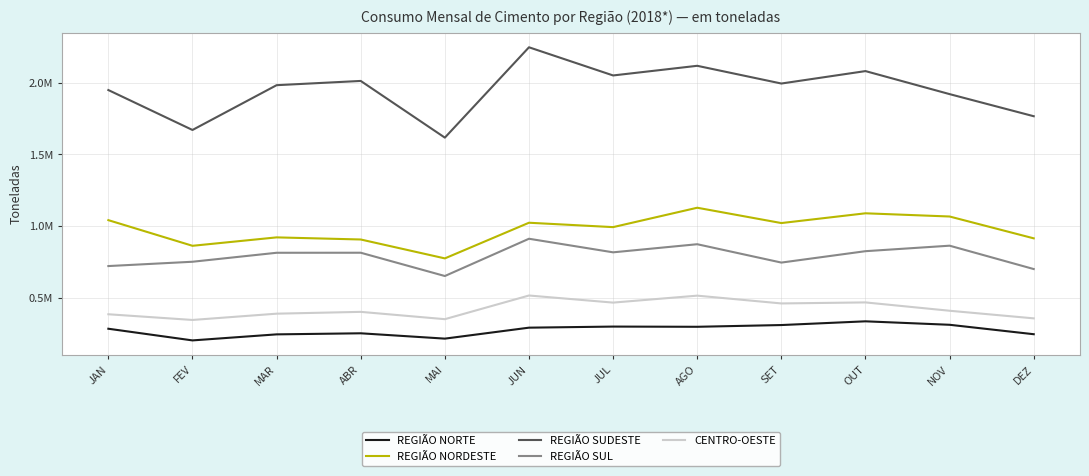

List the labels in order of REGIÃO NORDESTE value, smallest first.

MAI, FEV, ABR, DEZ, MAR, JUL, SET, JUN, JAN, NOV, OUT, AGO